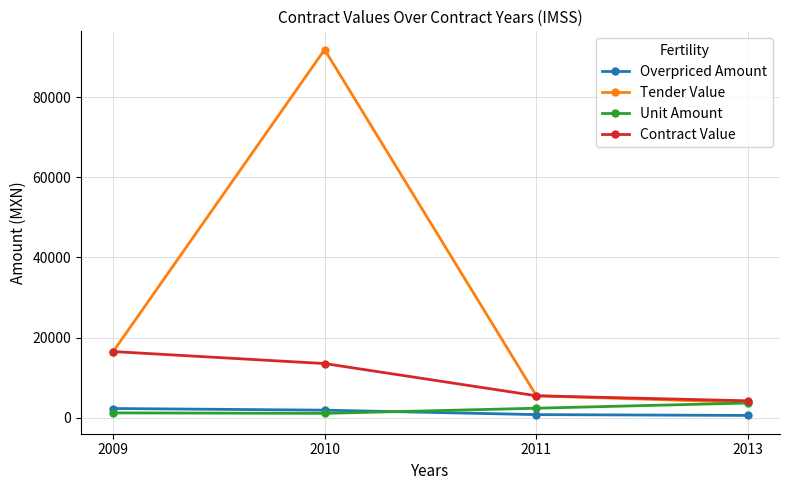

How many data points in Tender Value are above 16357?

2